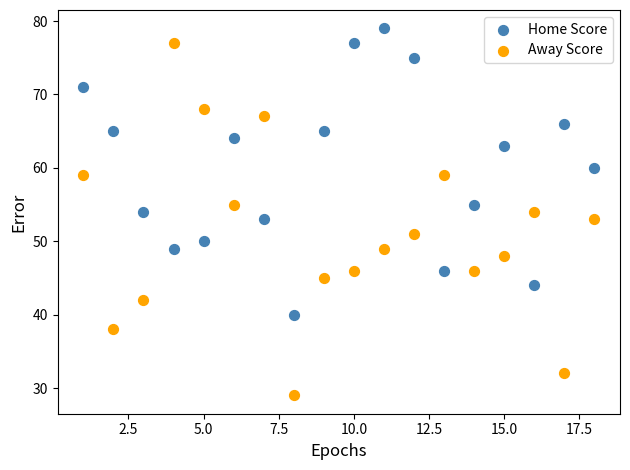

Which series reaches the minimum Y coordinate?

Away Score